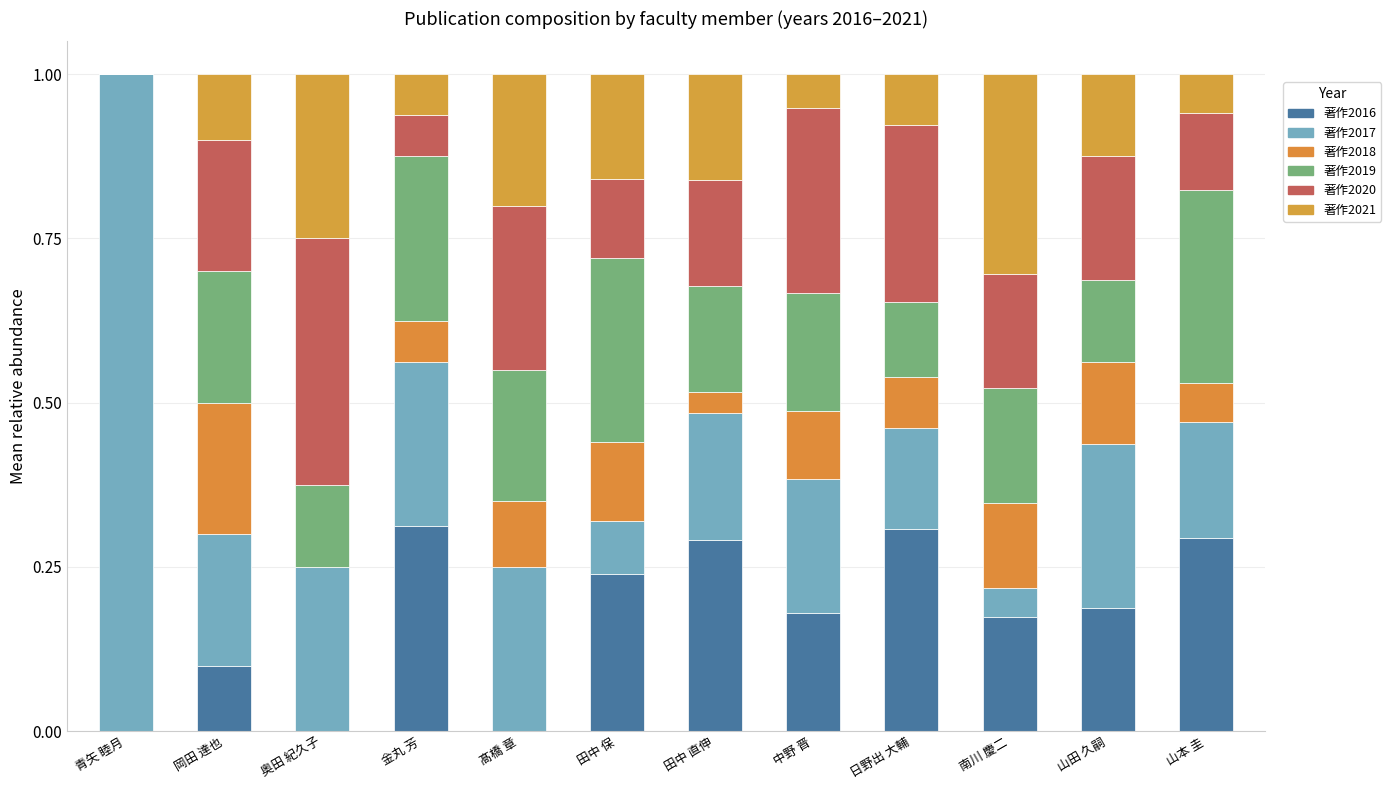

Which series has the largest total across all categories?

著作2017